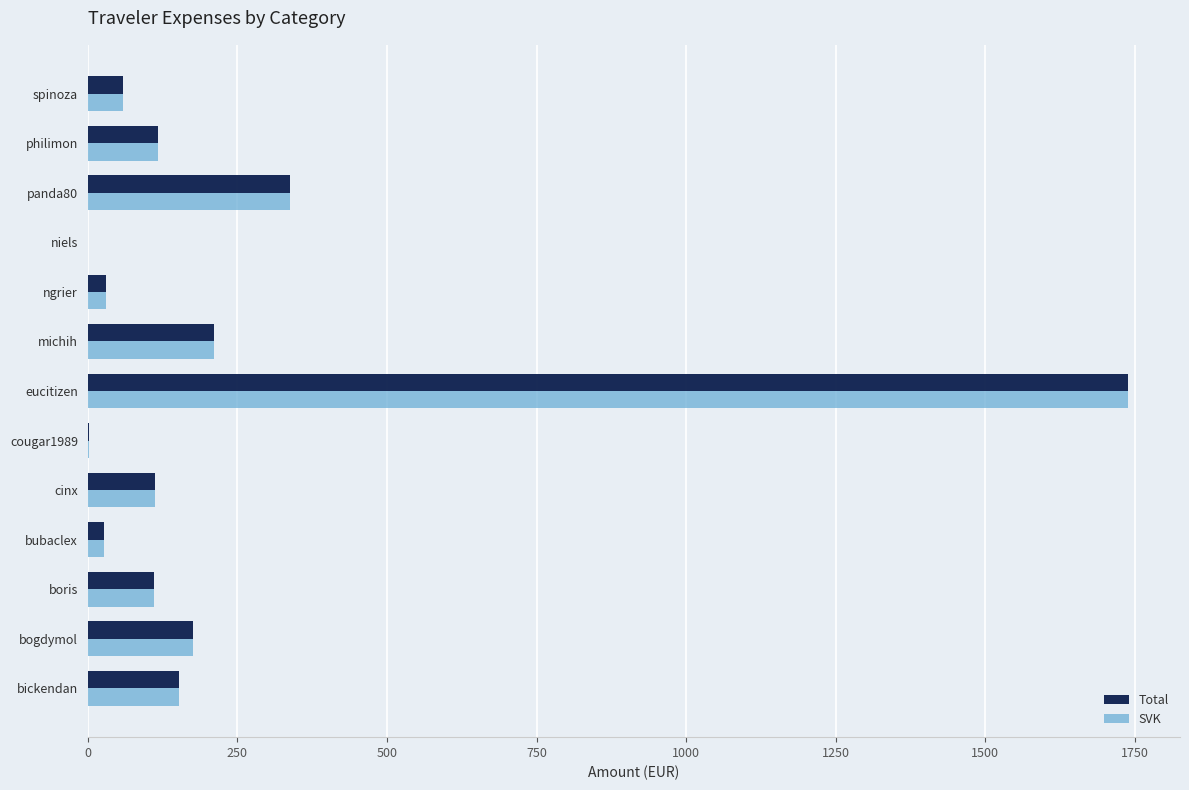

At which category is the sum across all series the highest?

eucitizen